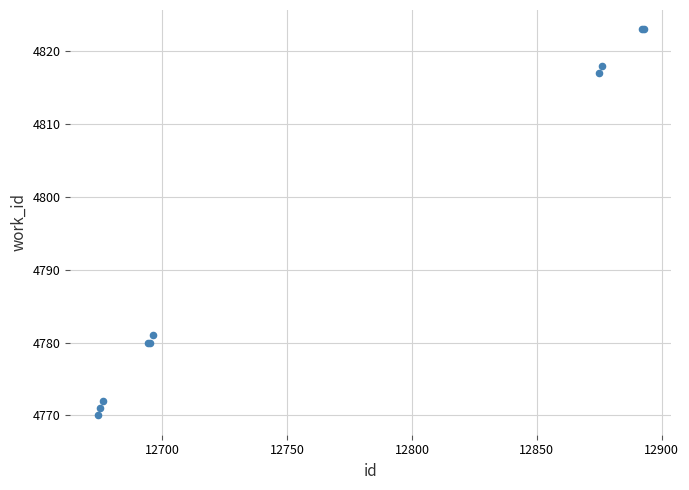

What Y value in the scatter plot is closest to 4796?

4781